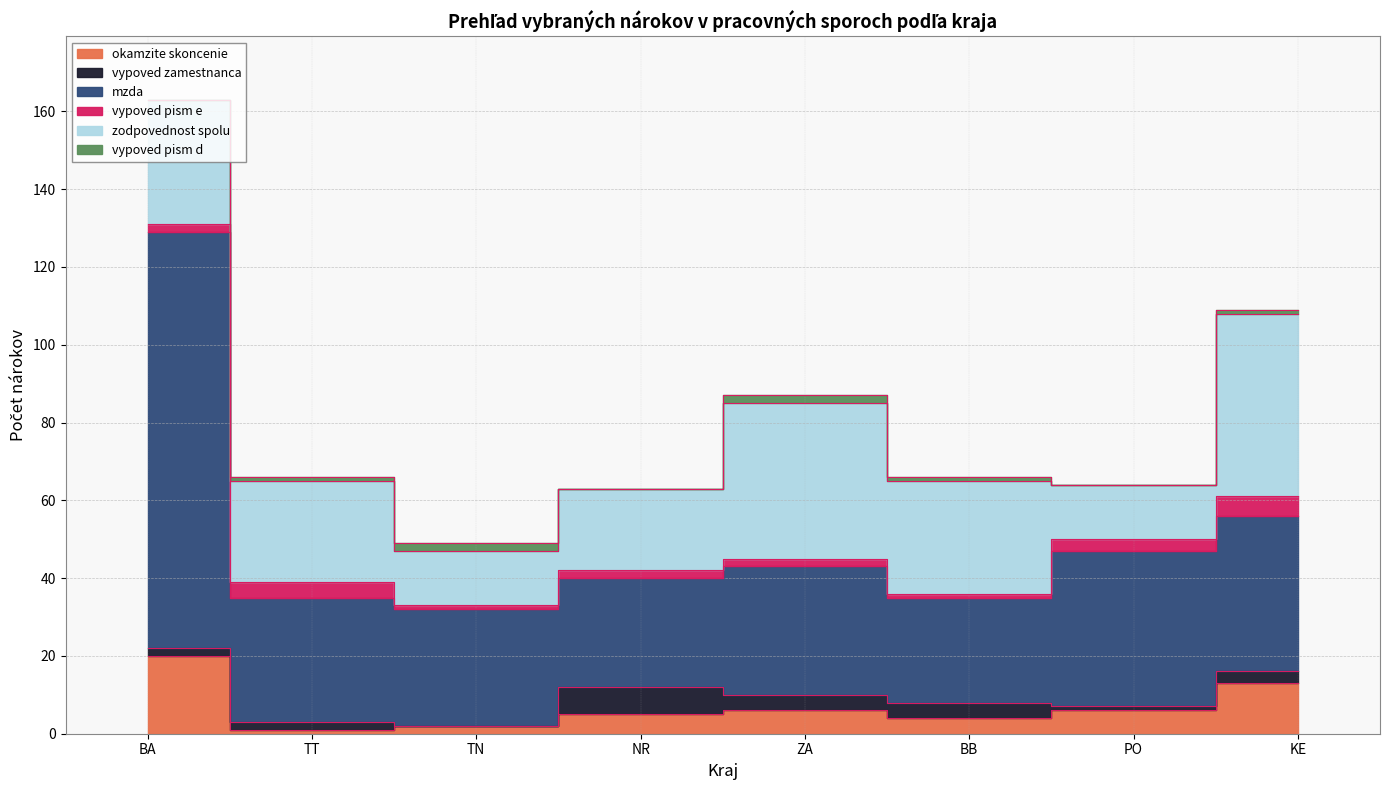

True or false: vypoved pism e and mzda cross at least once.

False